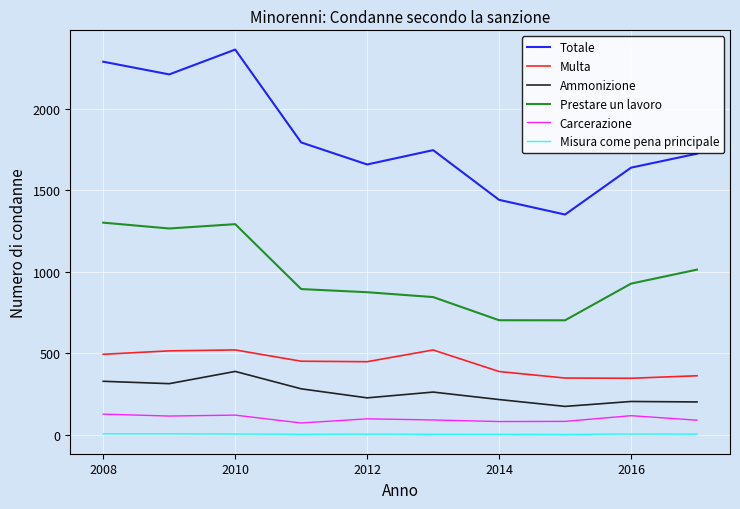

True or false: Multa and Prestare un lavoro cross at least once.

False